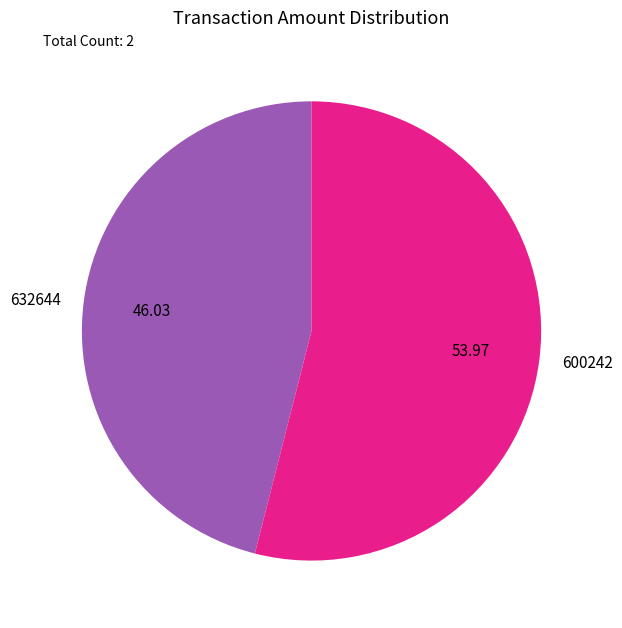

Is it true that 632644 is 46% of the pie?

True